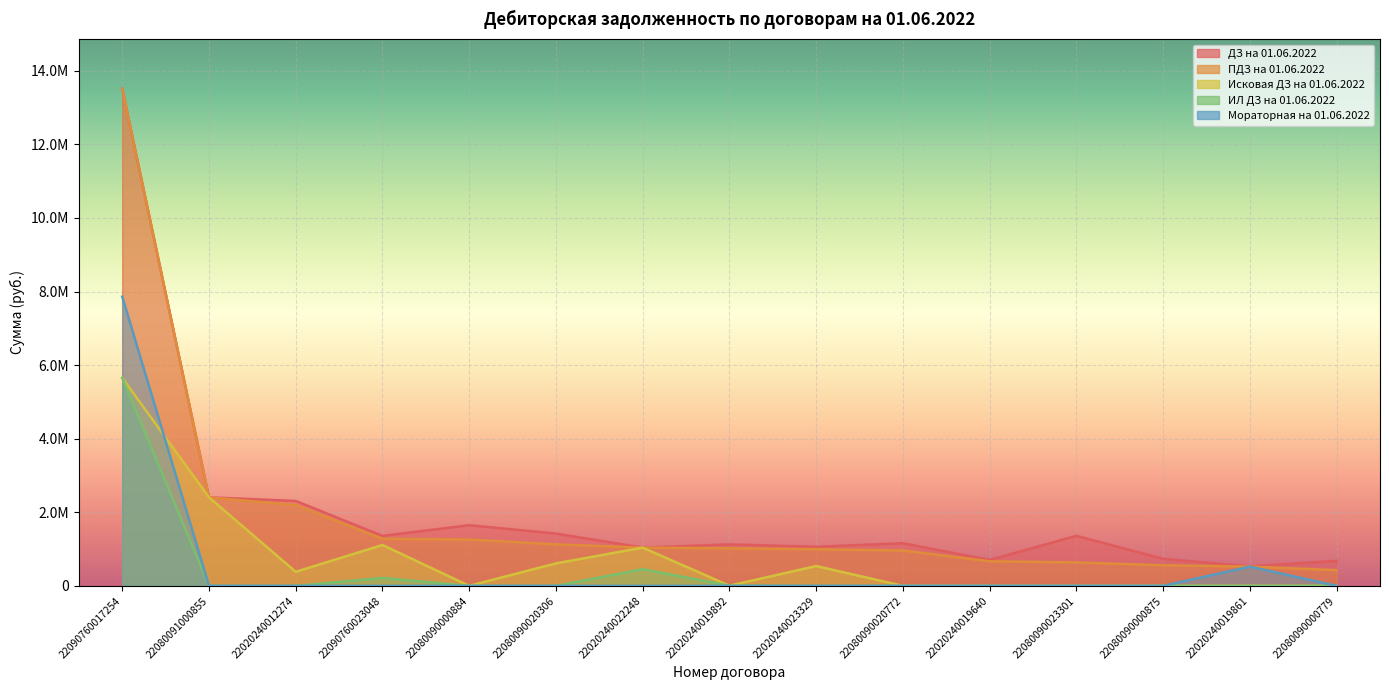

True or false: ДЗ на 01.06.2022 has a value of 2307876.8 at 22020240012274.

True